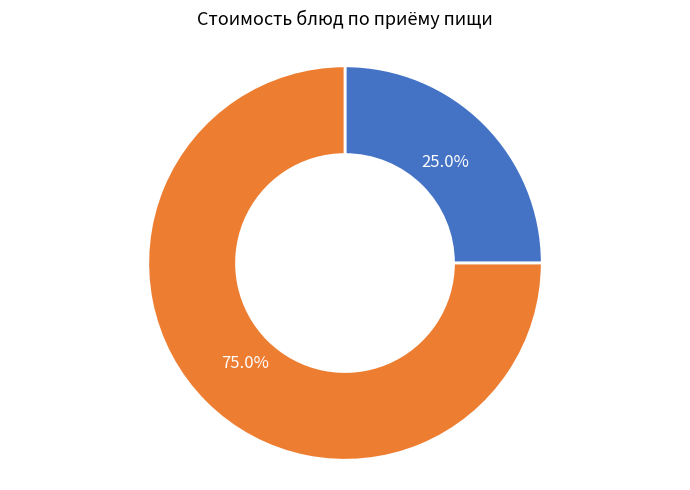

Is there any slice that represents more than half of the pie?

Yes